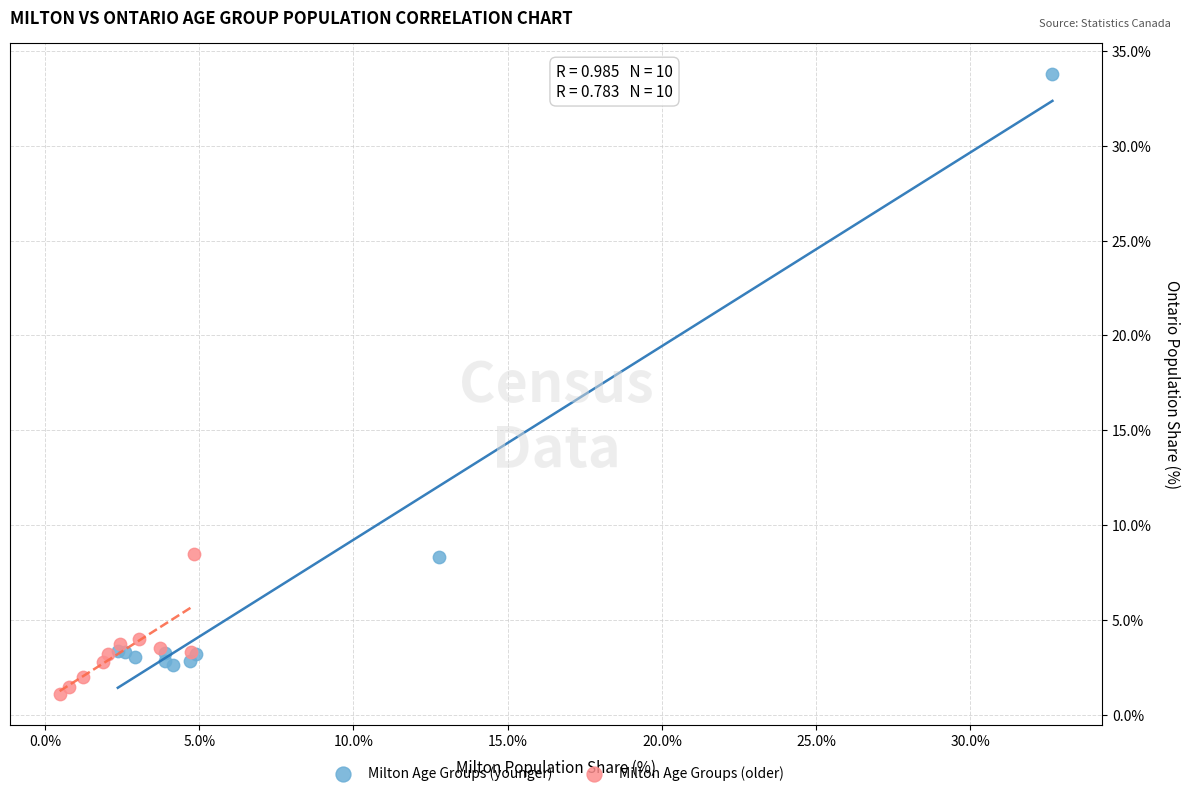

Which series has the widest spread of Y values?

Milton Age Groups (younger)